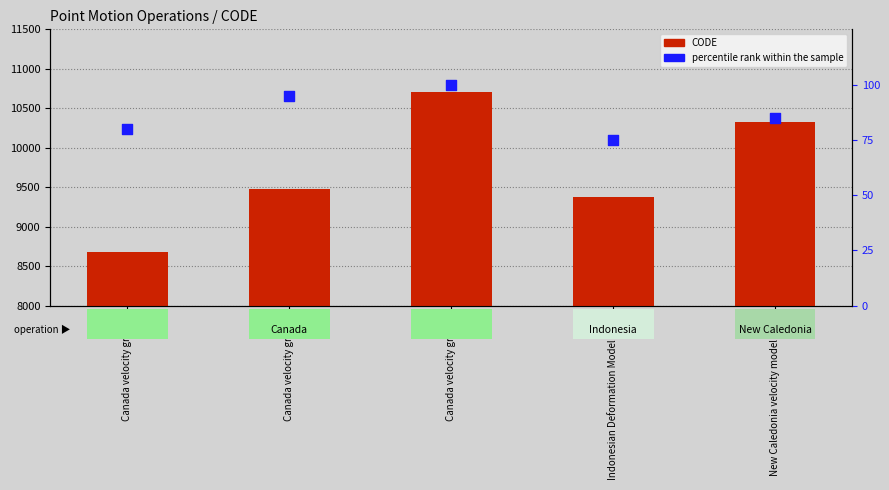

What is the total value across all series at Canada velocity grid v8?

10807